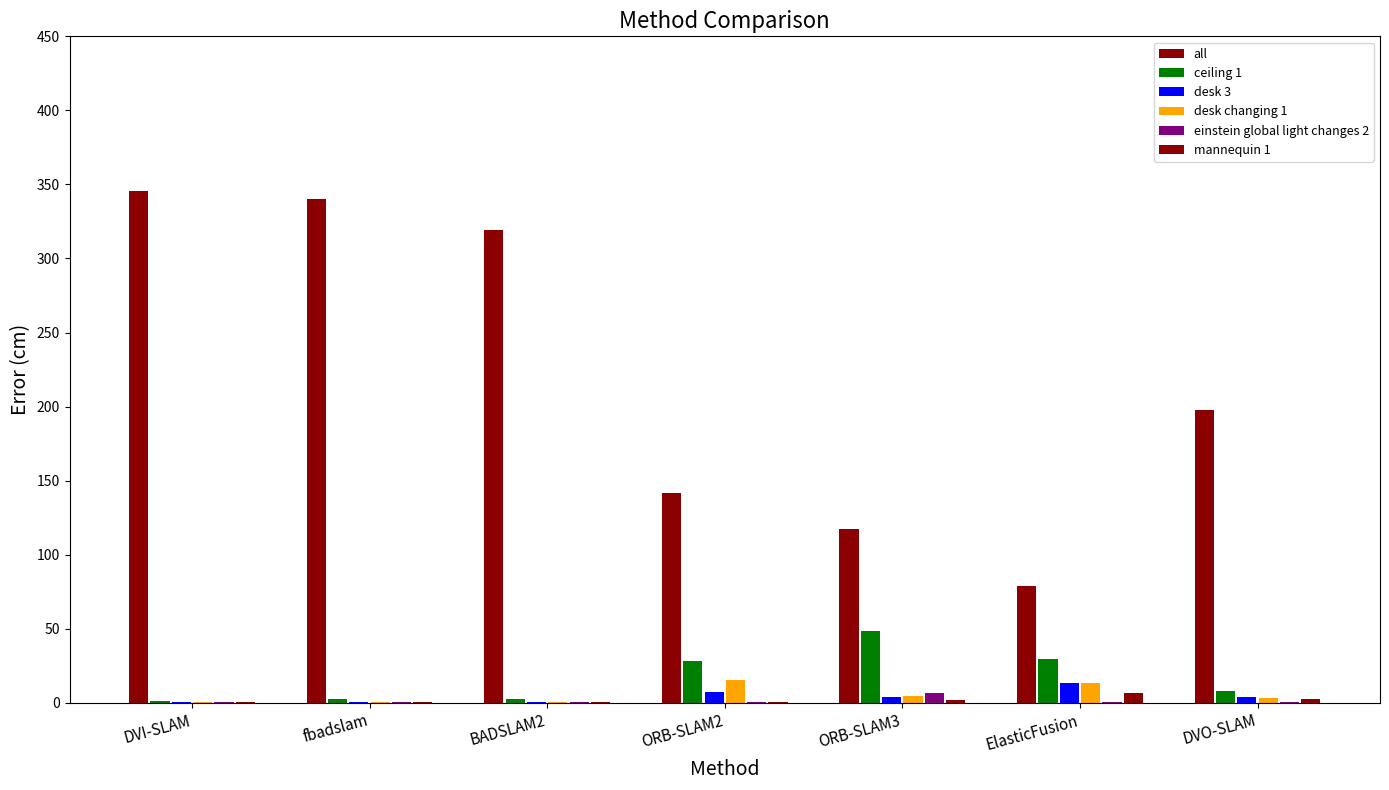

At which label does desk 3 reach its peak?

ElasticFusion